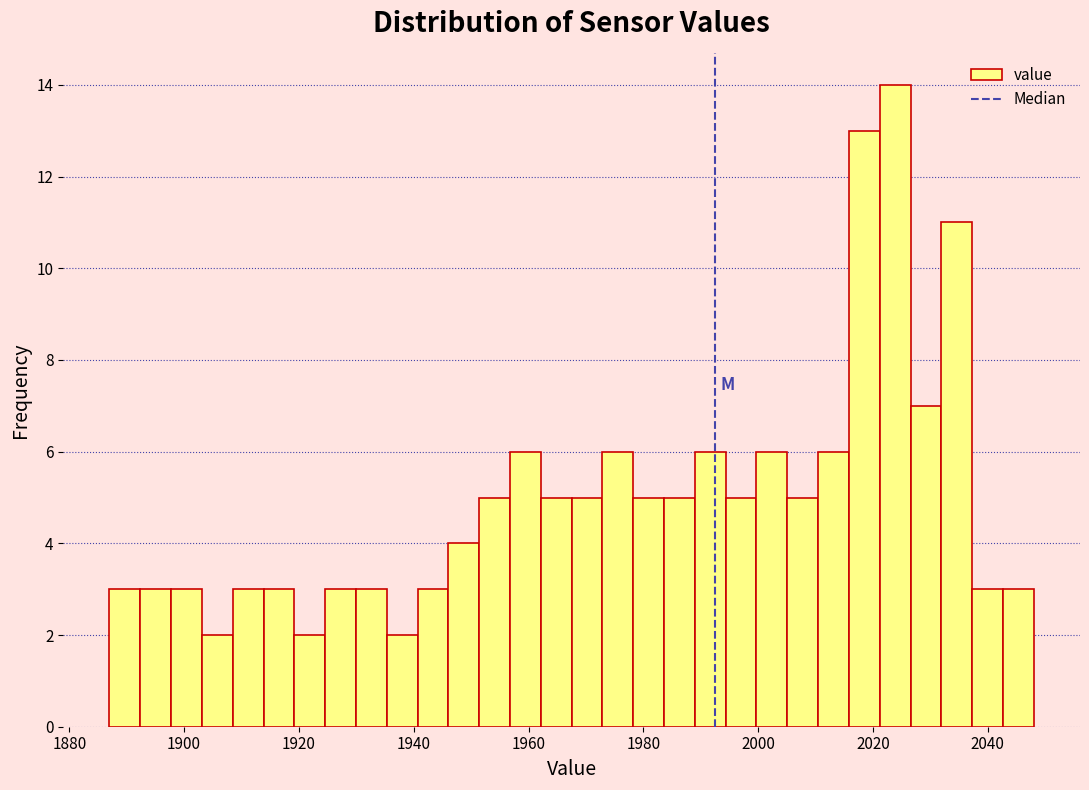

Read against the x-axis, roughly where is the centre of the tallest bar?

2024